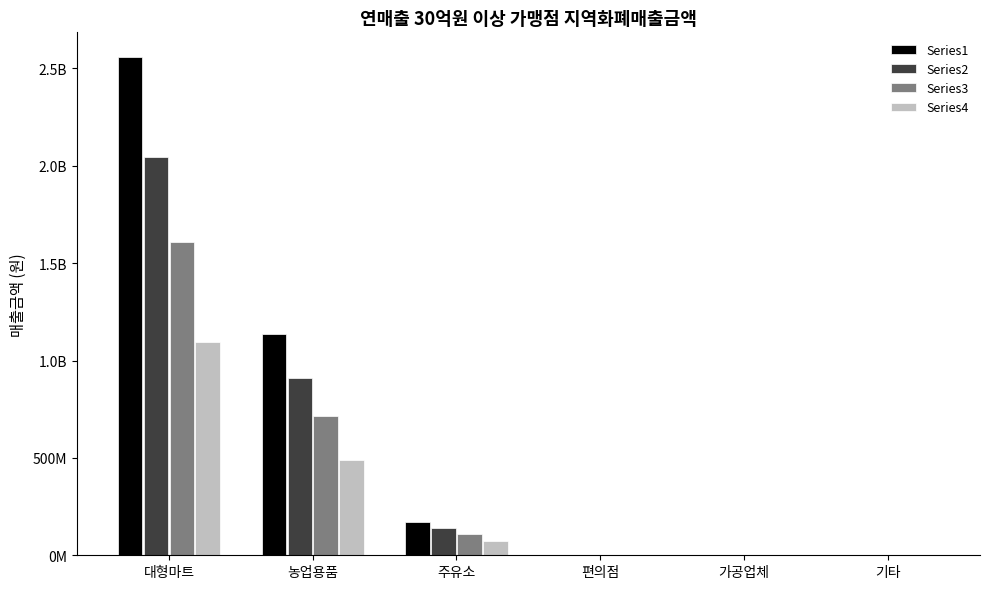

What are all the series names shown in the legend?

Series1, Series2, Series3, Series4